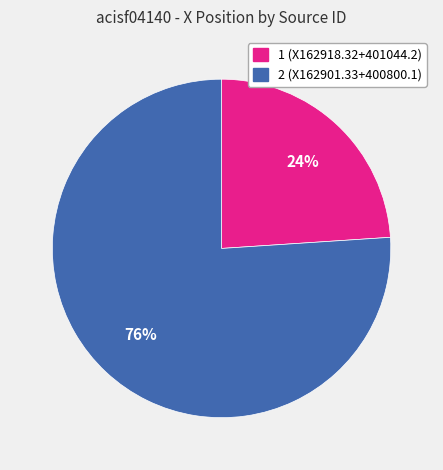

Rank the categories by value from lowest to highest.

1, 2